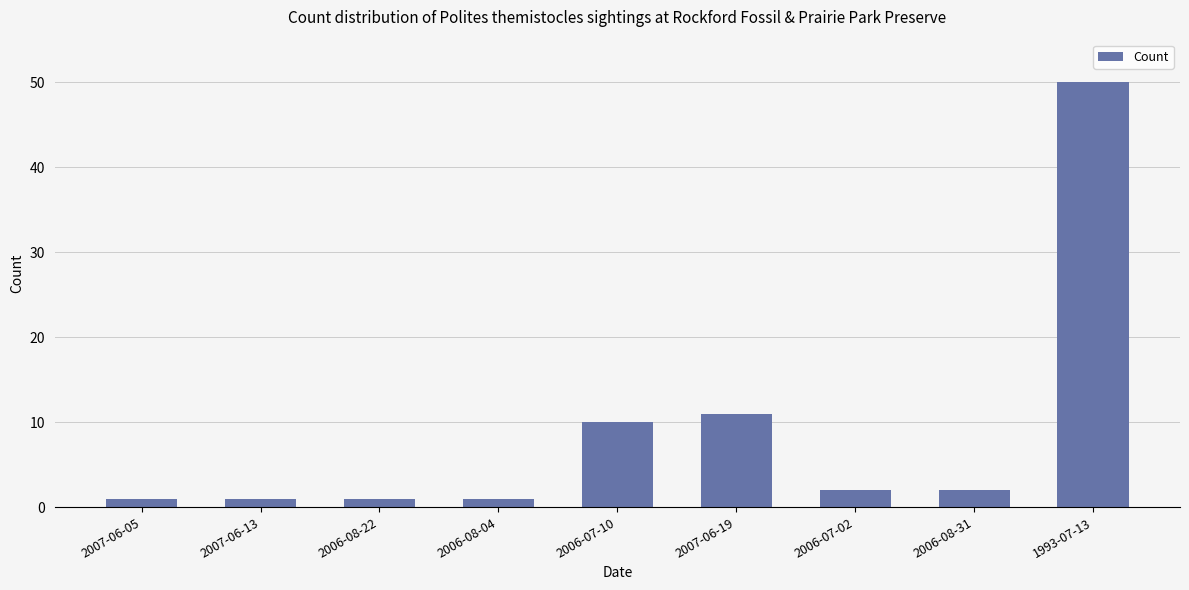

What is the difference between the maximum and minimum values?

49